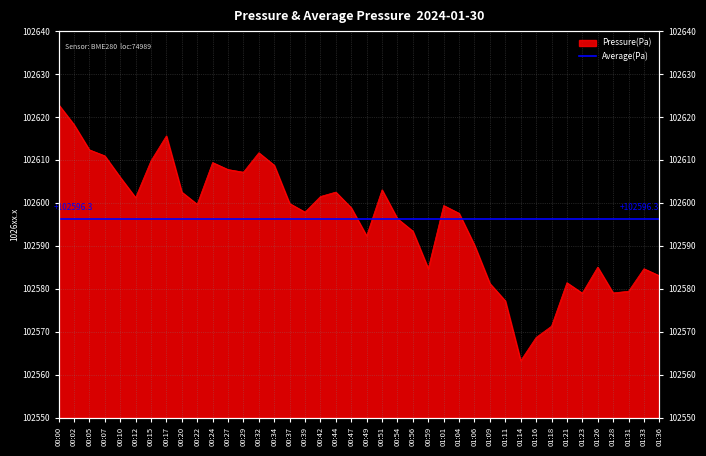

How many categories are shown in the chart?

40